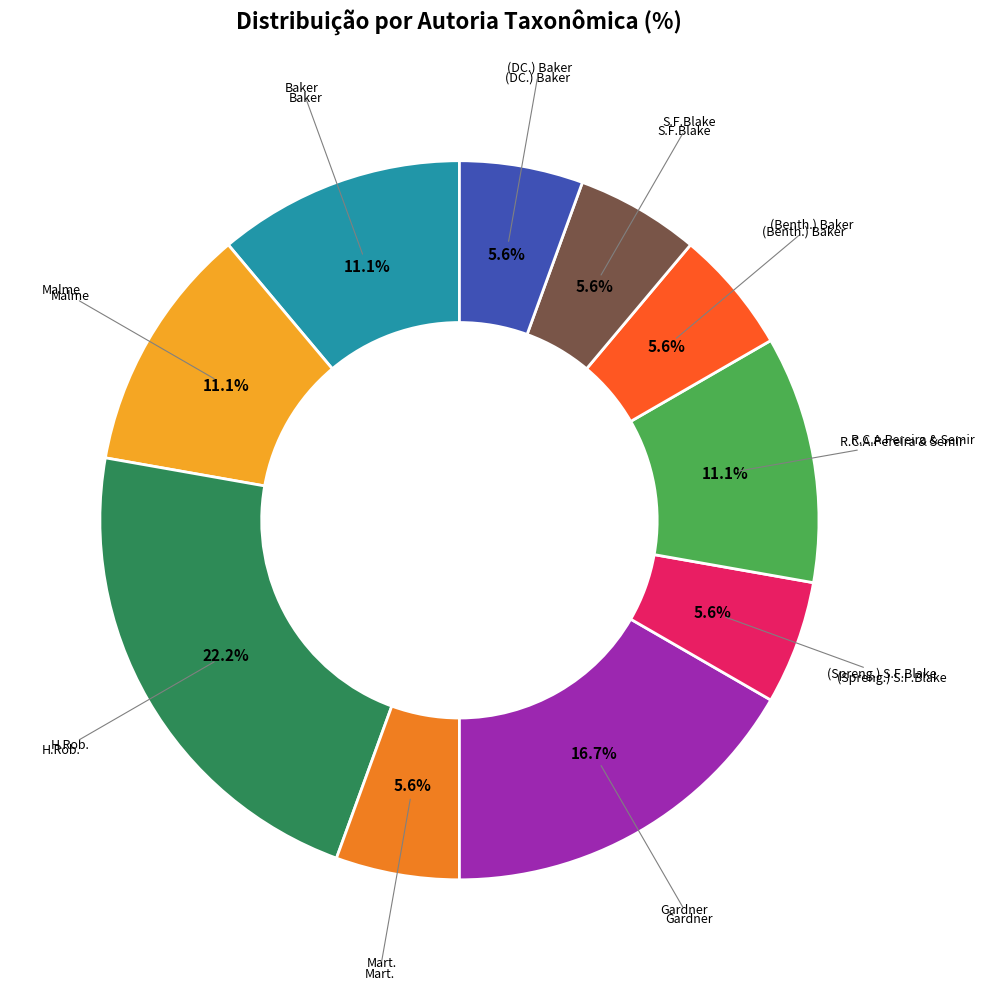

Is there any slice that represents more than half of the pie?

No